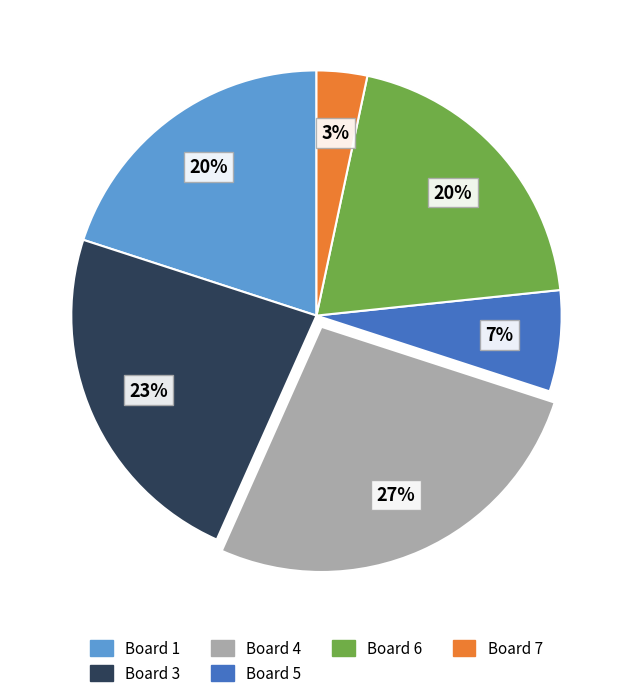

To the nearest percent, what is the average slice percentage?

17%